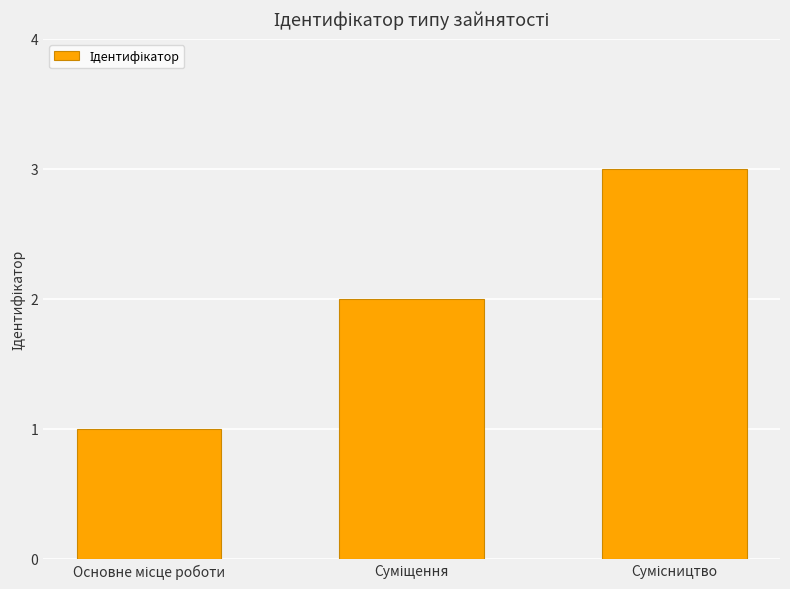

What is the maximum value shown in the chart?

3